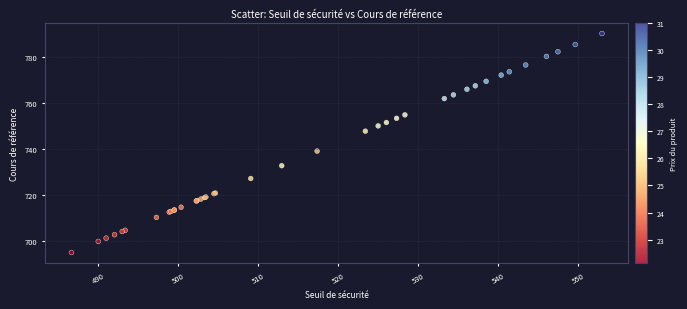

What Y value in the scatter plot is closest to 742?

739.1